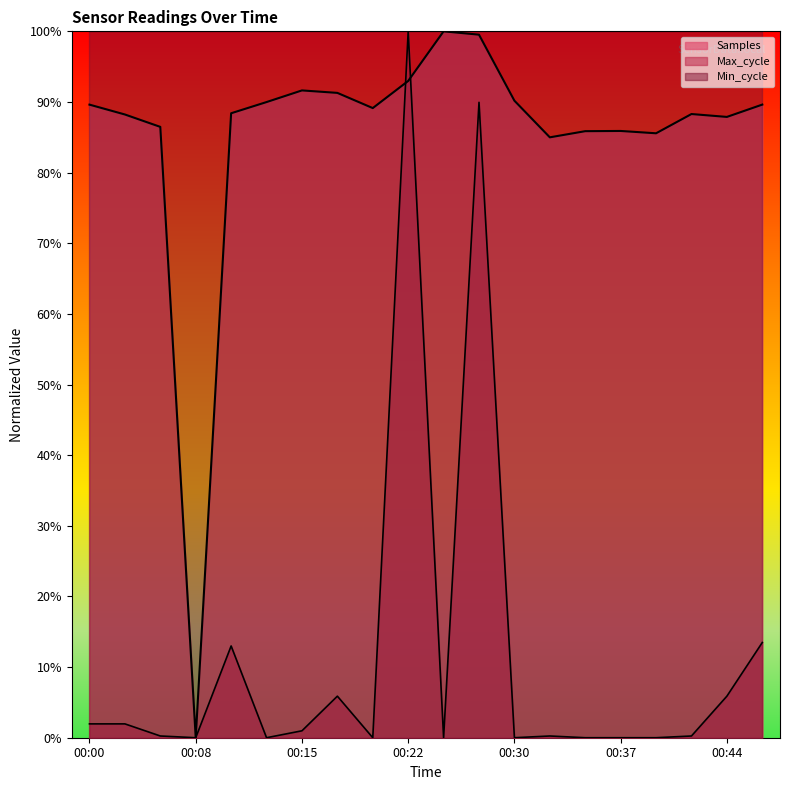

List the labels in order of Samples value, smallest first.

00:08, 00:32, 00:40, 00:35, 00:37, 00:05, 00:44, 00:03, 00:42, 00:10, 00:20, 00:00, 00:47, 00:13, 00:30, 00:18, 00:15, 00:22, 00:27, 00:25